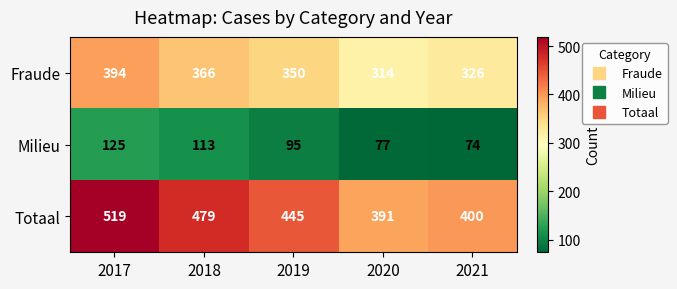

What is the difference between the highest and lowest values at 2020?

314